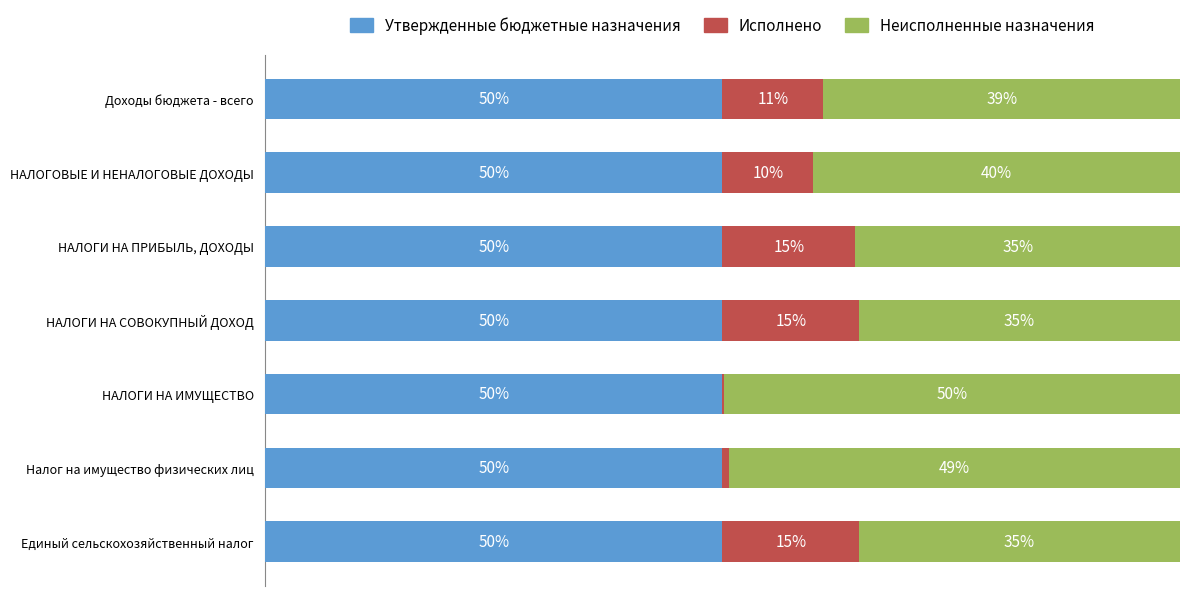

What is the difference between the second highest and second lowest values in the Неисполненные назначения series?

14.2